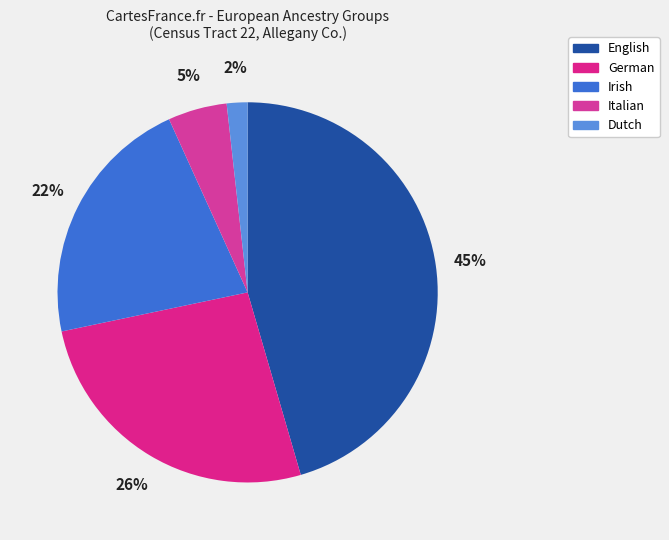

To the nearest percent, what is the combined percentage of Dutch and Italian?

7%